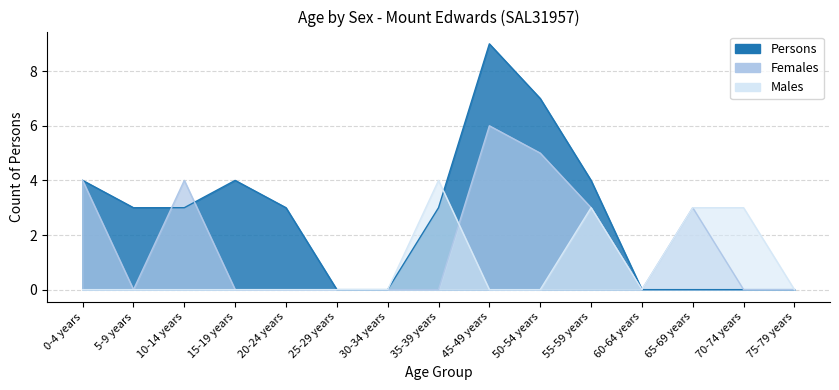

Which series has the widest spread of values?

Persons